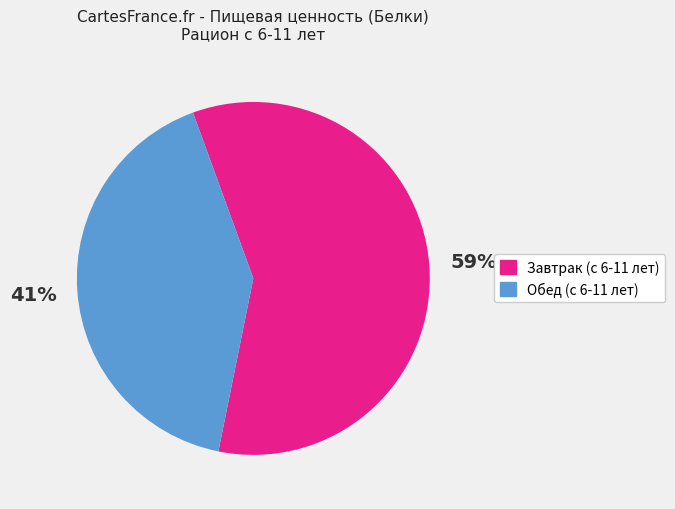

Do Обед (с 6-11 лет) and Завтрак (с 6-11 лет) together represent more than half of the pie?

Yes